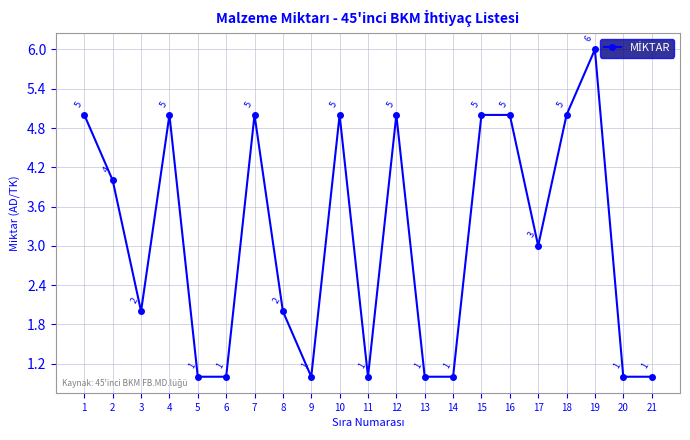

What is the smallest value displayed?

1